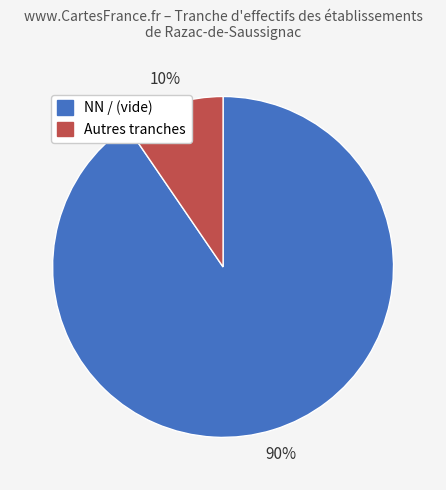

Is there a majority slice in this chart?

Yes